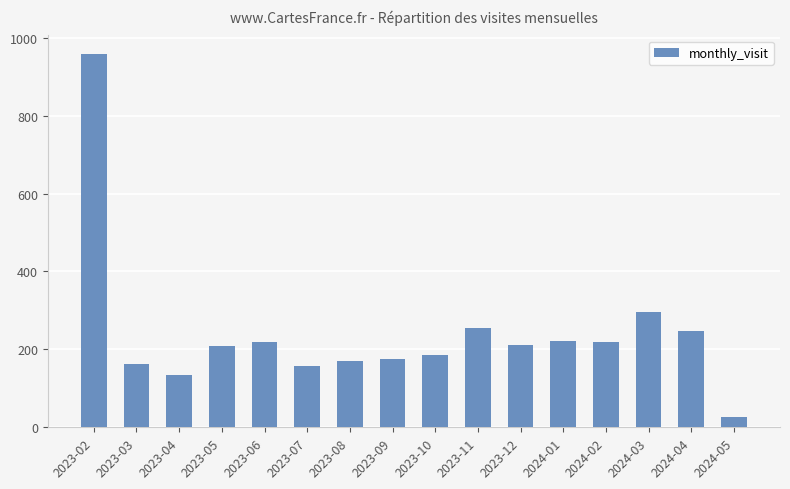

What is the average value?

240